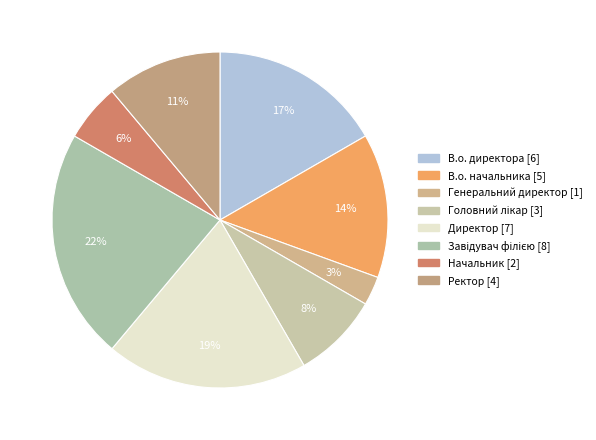

What is the change in value from Генеральний директор to Головний лікар?

+2